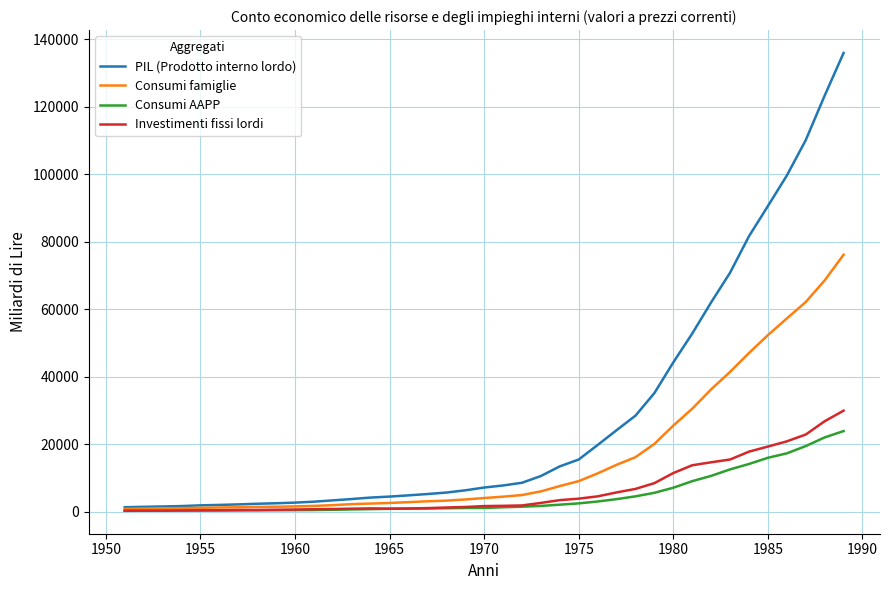

Which series has the largest total across all categories?

PIL (Prodotto interno lordo)